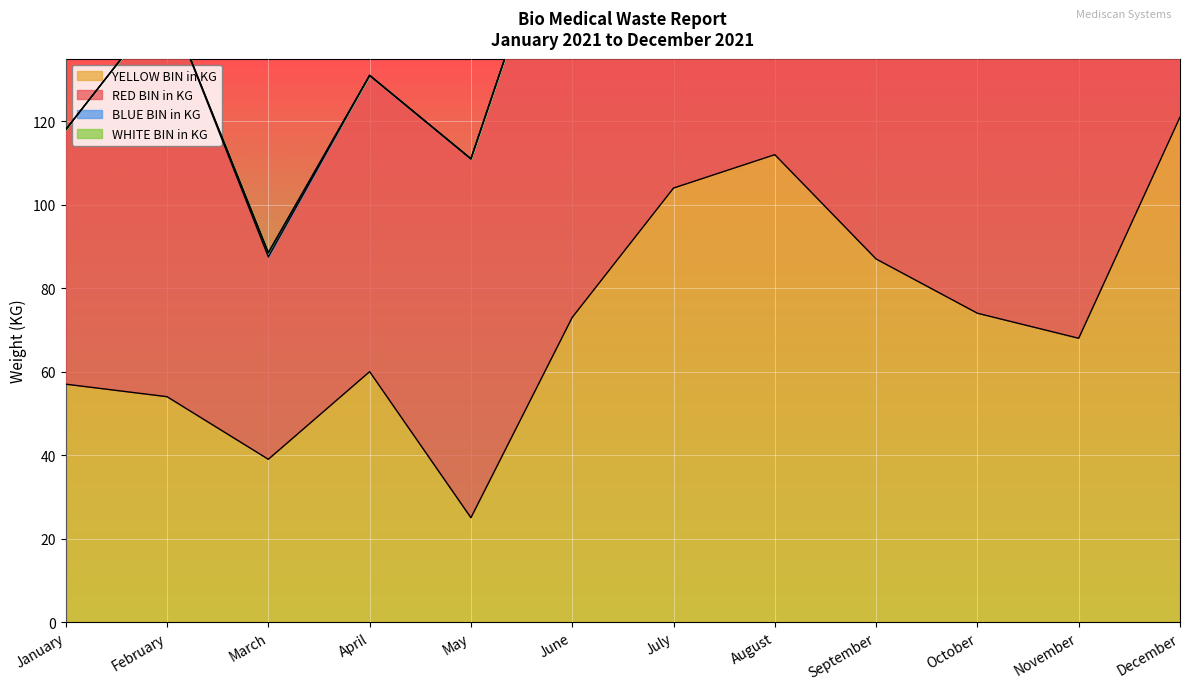

The value of YELLOW BIN in KG at August is 112.0. True or false?

True